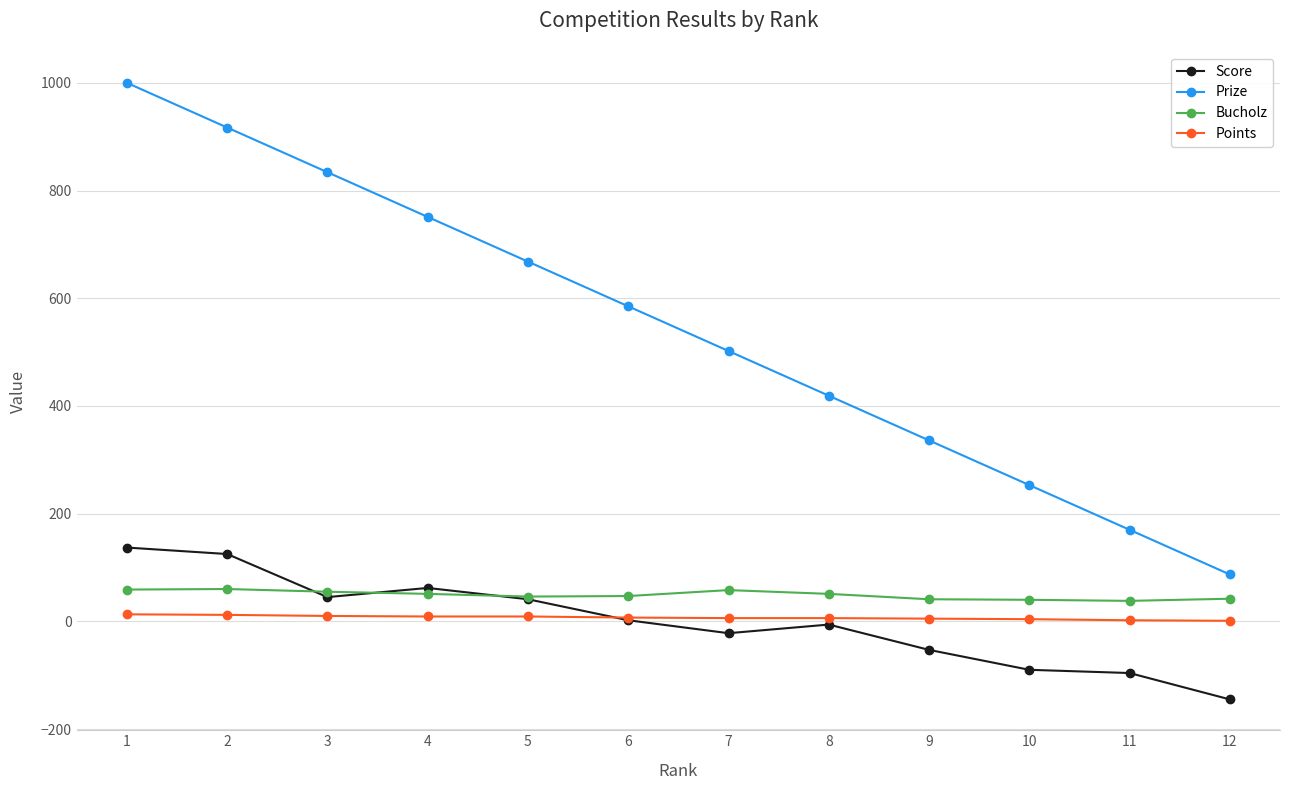

What is the spread (max minus min) of values at 4?

742